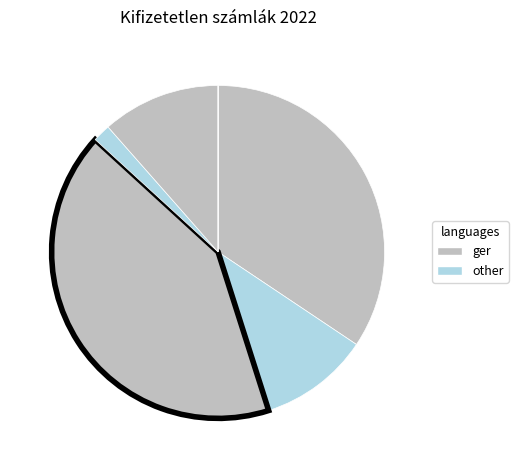

Is there any slice that represents more than half of the pie?

No